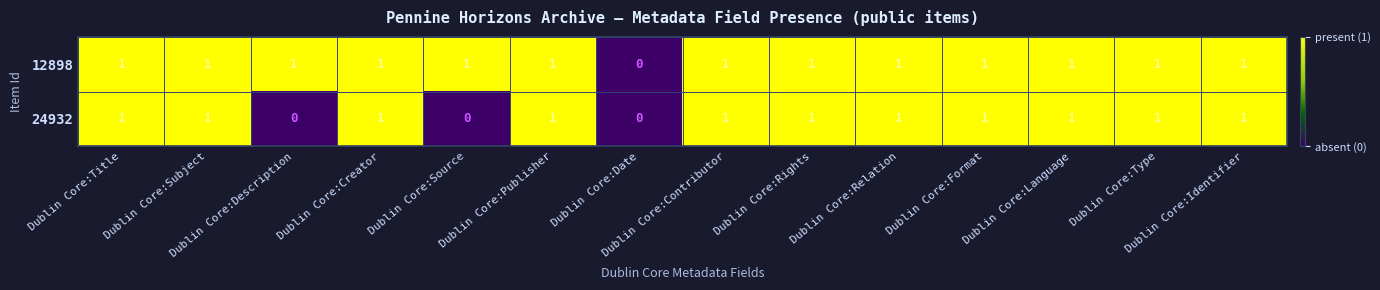

How many 24932 values are between 1 and 2?

11